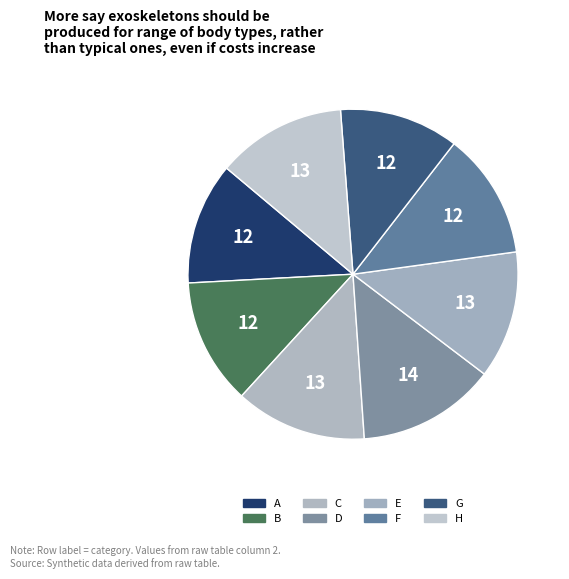

How many slices are in this pie chart?

8